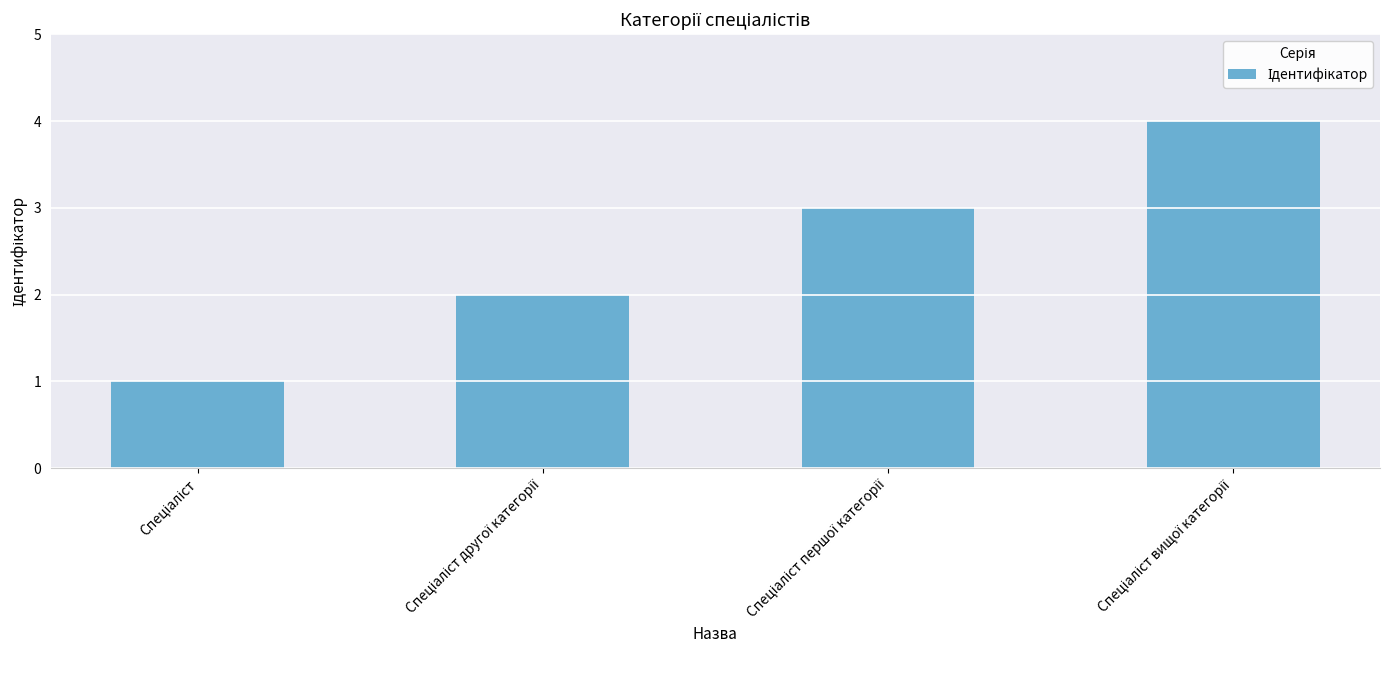

Does the chart contain any negative values?

No